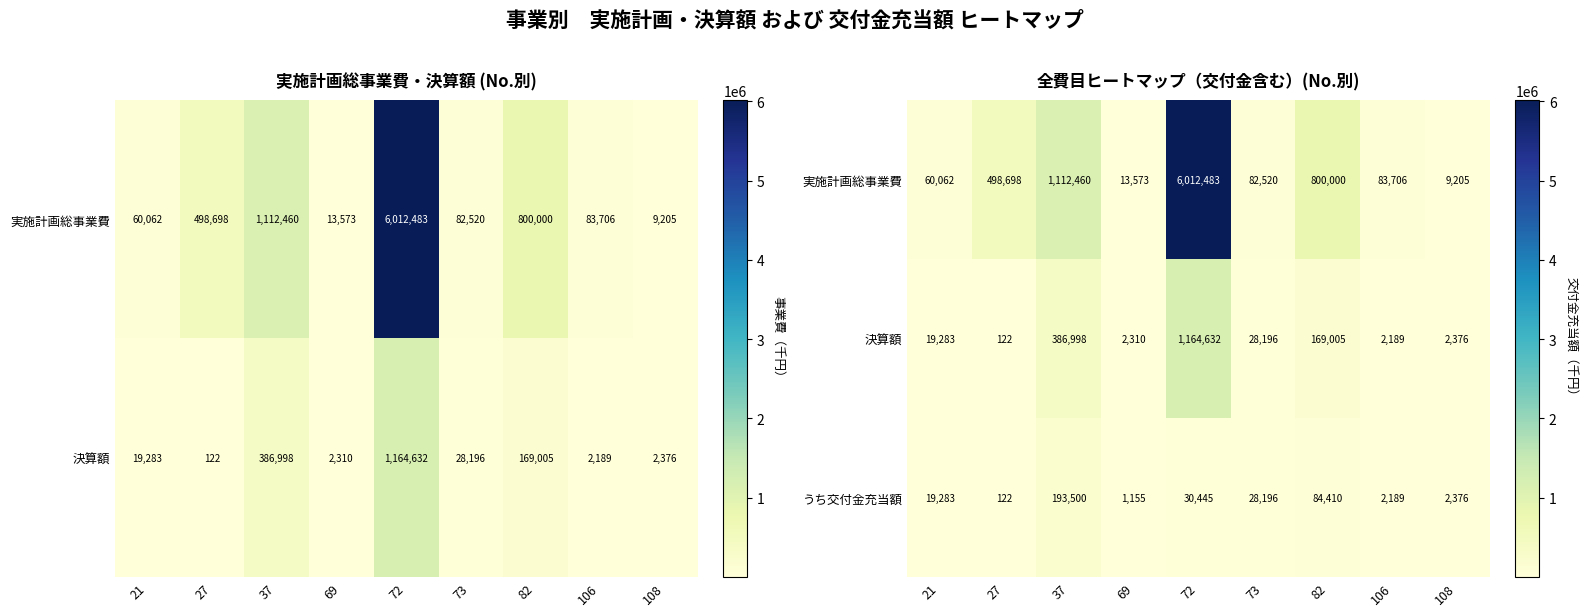

The うち交付金充当額 series shows 30445 at 72. True or false?

True